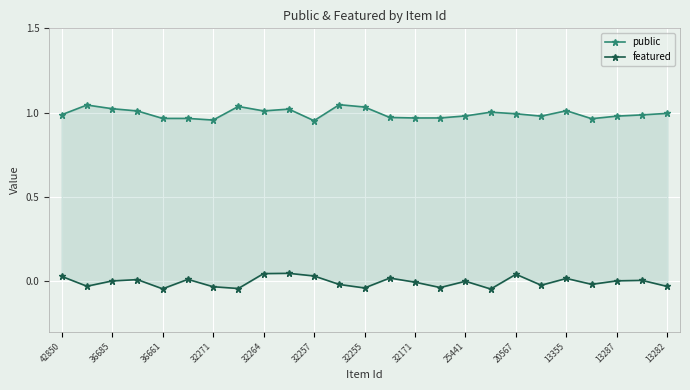

Is the value of featured at 25441 greater than the value of public at 20567?

No